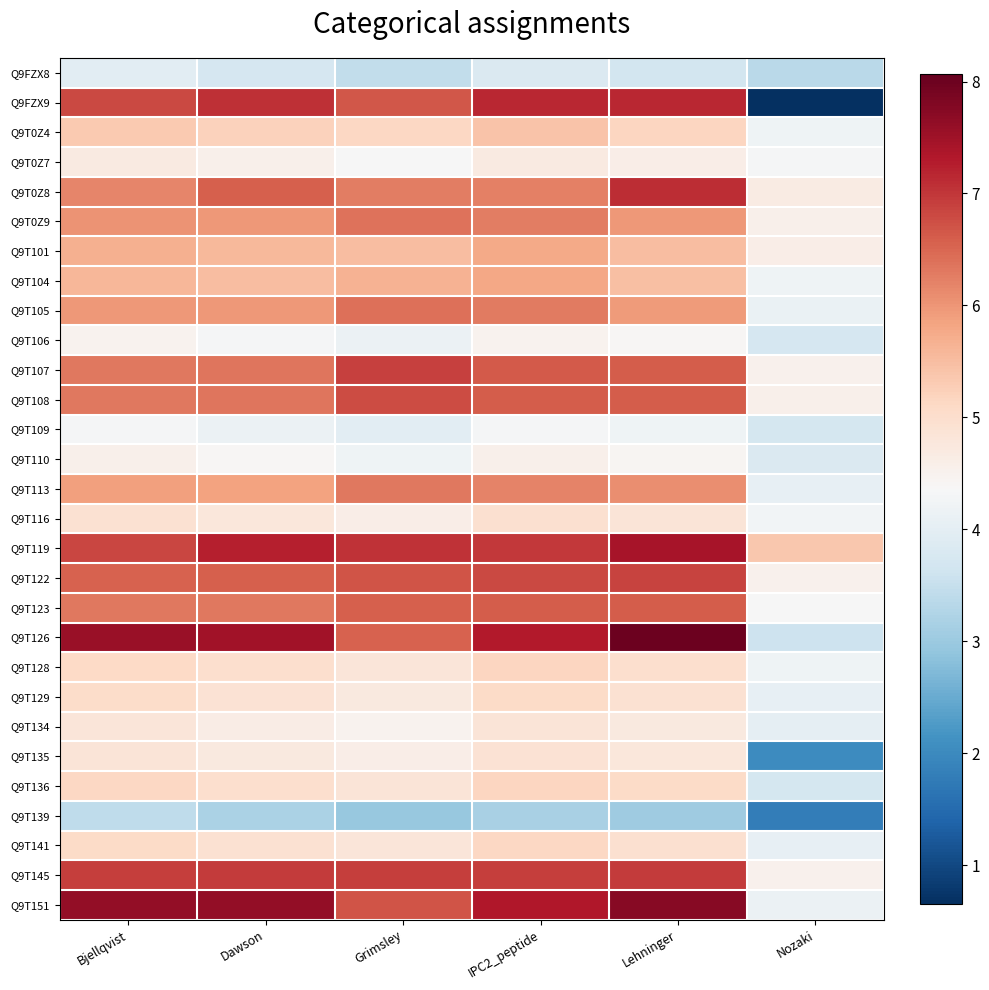

Which series has the largest range (max minus min)?

Q9FZX9